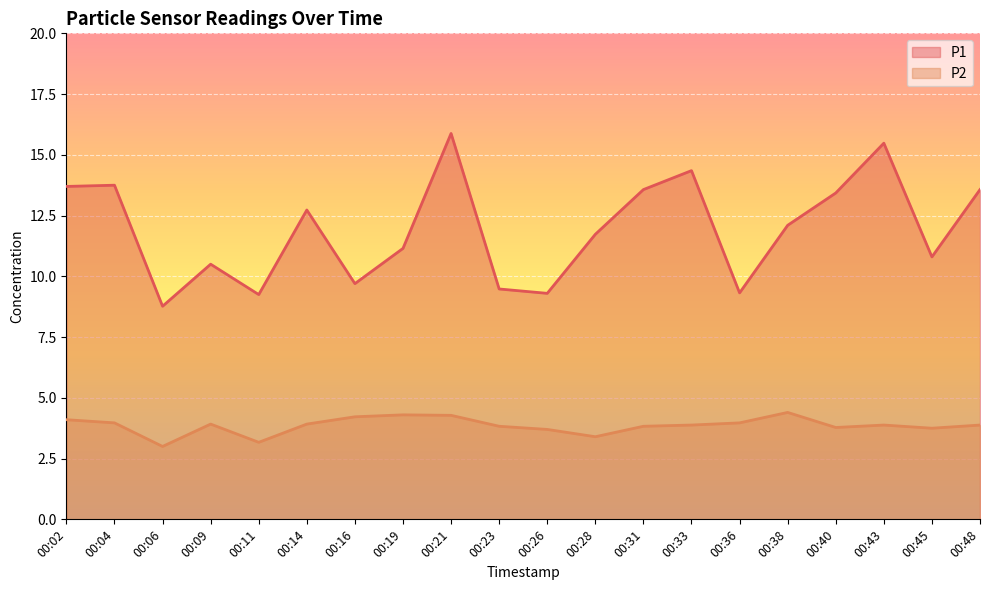

In P2, how many points are higher than both neighbors (excluding endpoints)?

4